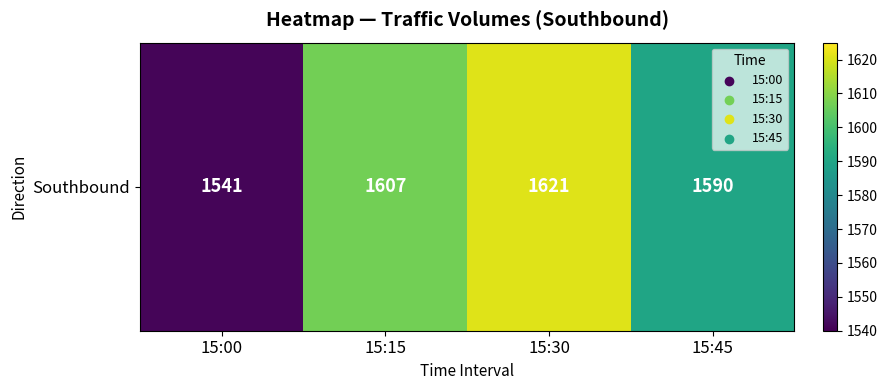

Rank the categories by value from lowest to highest.

15:00, 15:45, 15:15, 15:30